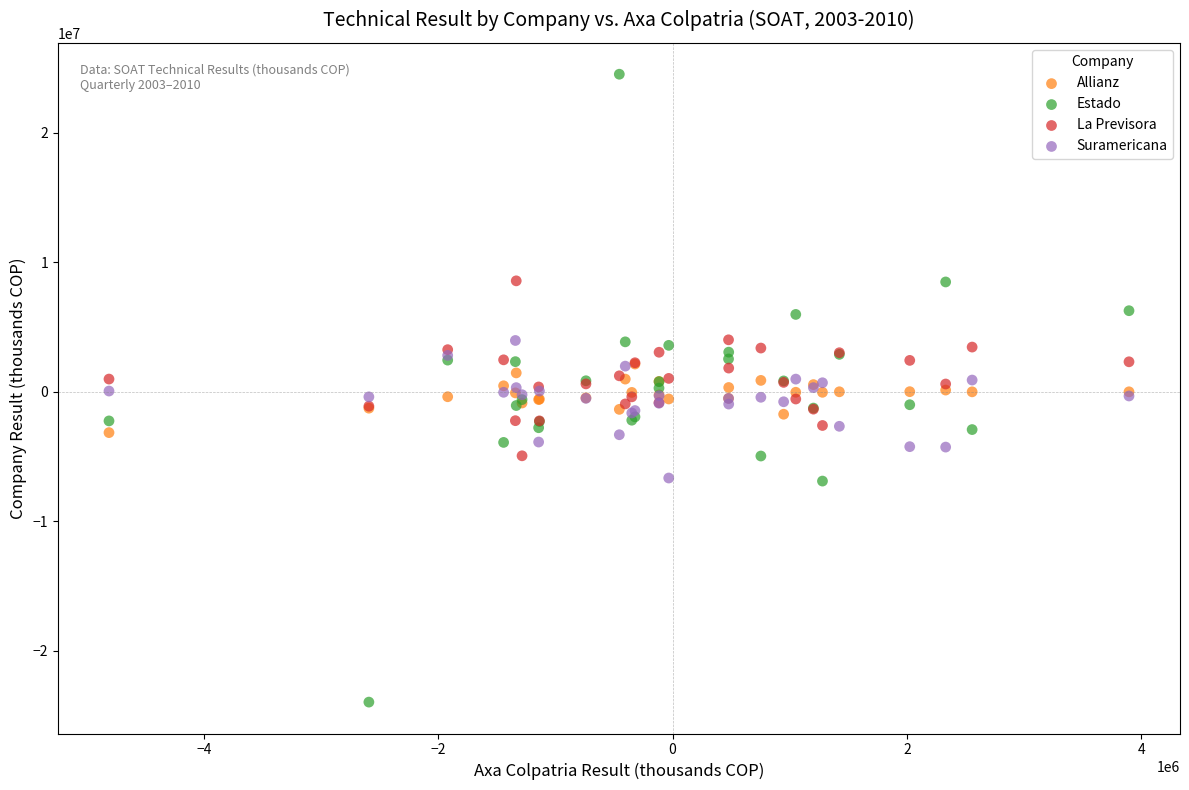

What are all the series names shown in the legend?

Allianz, Estado, La Previsora, Suramericana